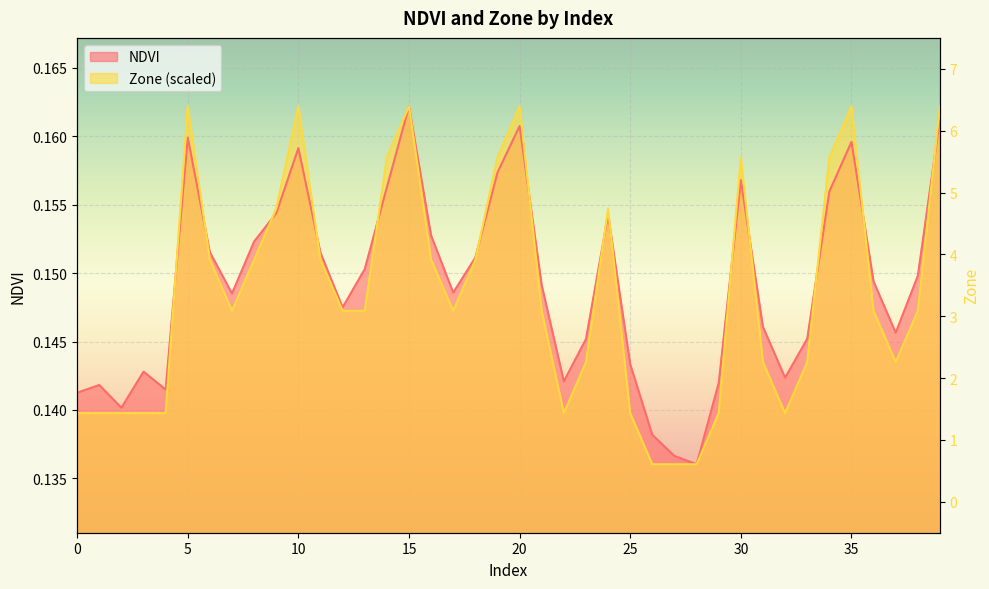

How many NDVI values are between 0 and 1?

40